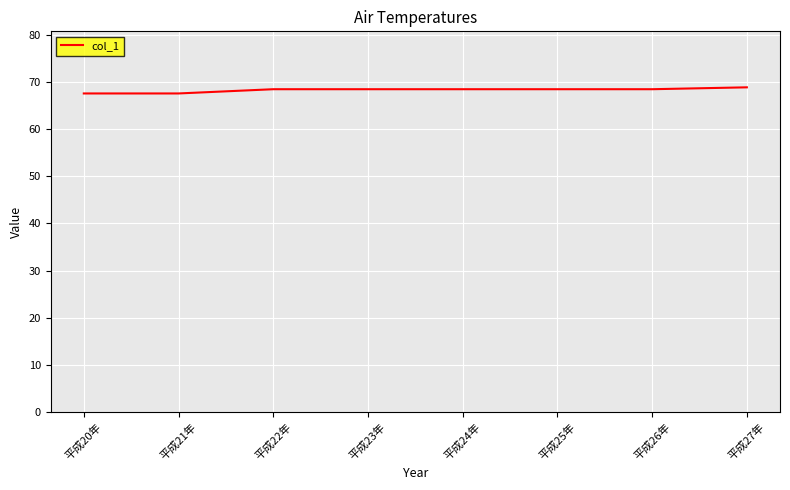

Reading left to right, list all the values displayed in this chart.

67.6	67.6	68.5	68.5	68.5	68.5	68.5	68.9